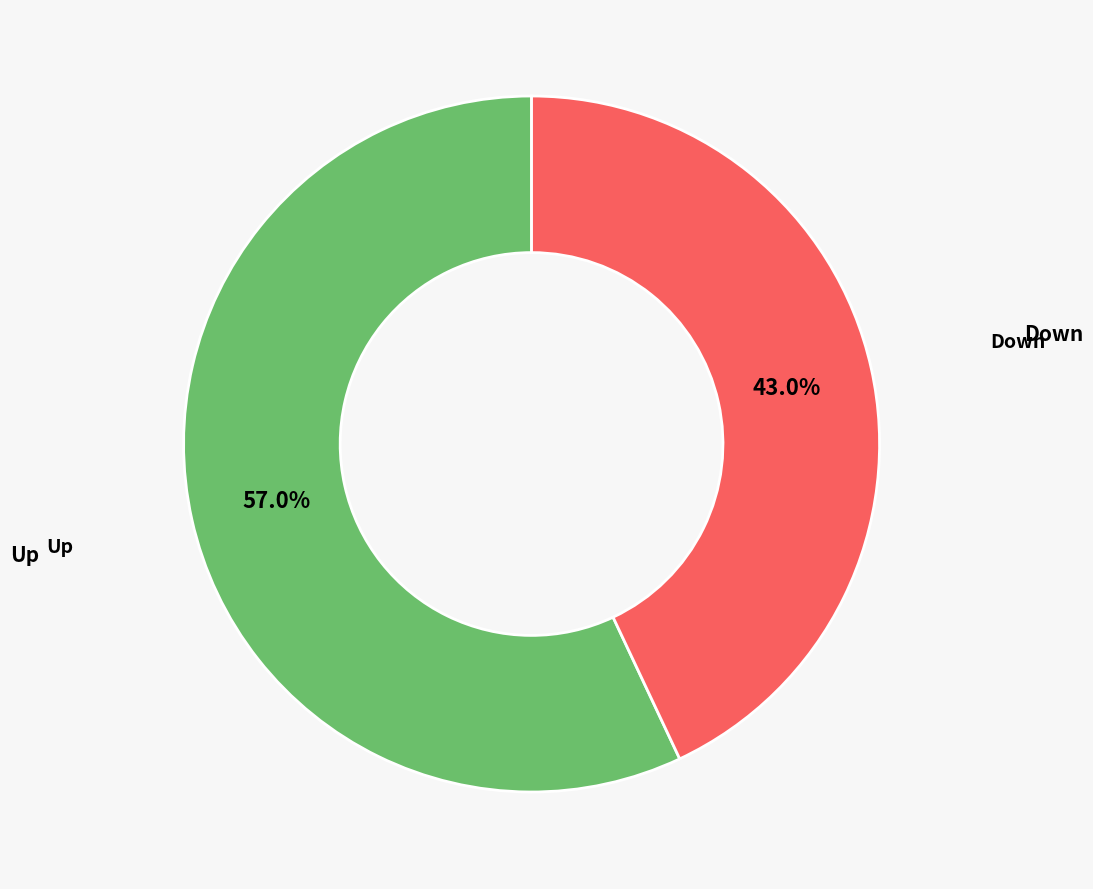

How many segments does this pie chart have?

2